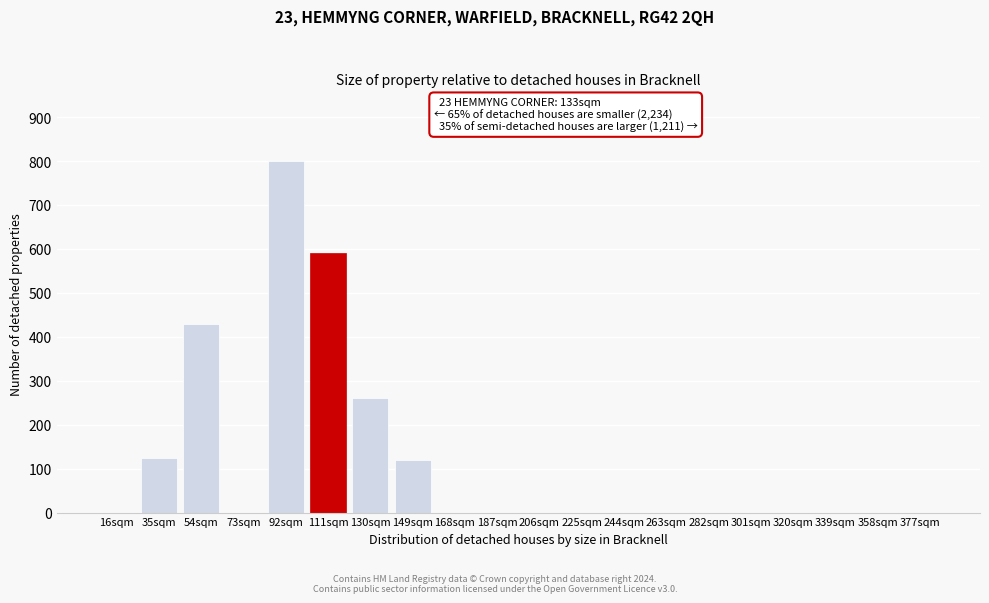

Reading left to right, what are all the values shown in this chart?

16sqm=0	35sqm=125	54sqm=430	73sqm=0	92sqm=800	111sqm=590	130sqm=260	149sqm=120	168sqm=0	187sqm=0	206sqm=0	225sqm=0	244sqm=0	263sqm=0	282sqm=0	301sqm=0	320sqm=0	339sqm=0	358sqm=0	377sqm=0